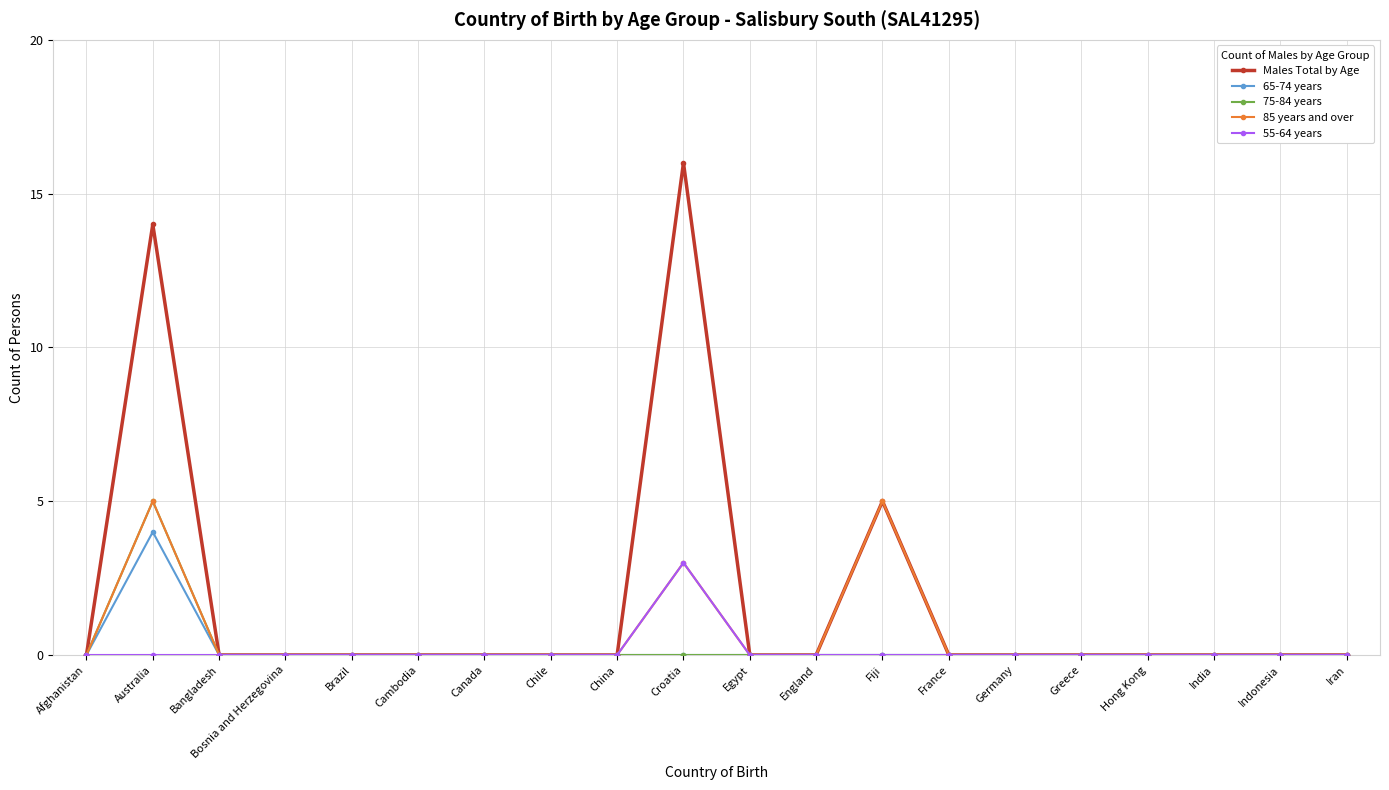

The 85 years and over series shows 0 at Egypt. True or false?

True